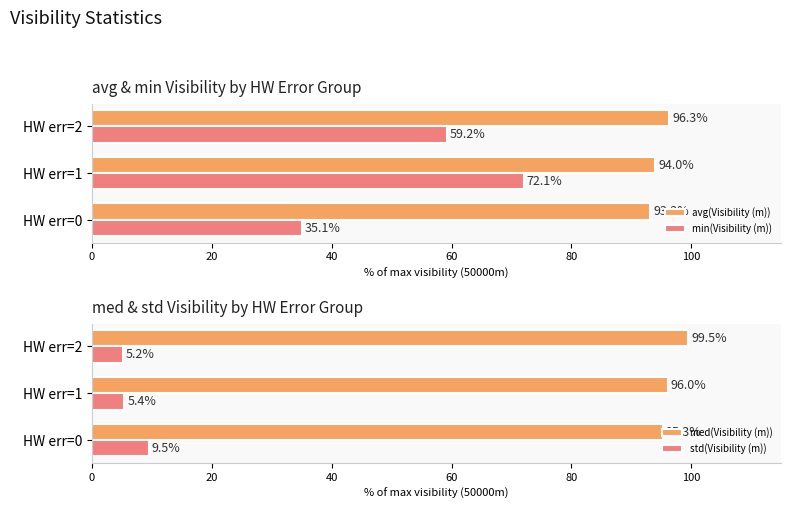

Is it true that min(Visibility (m)) equals 26.6 at 20?

False